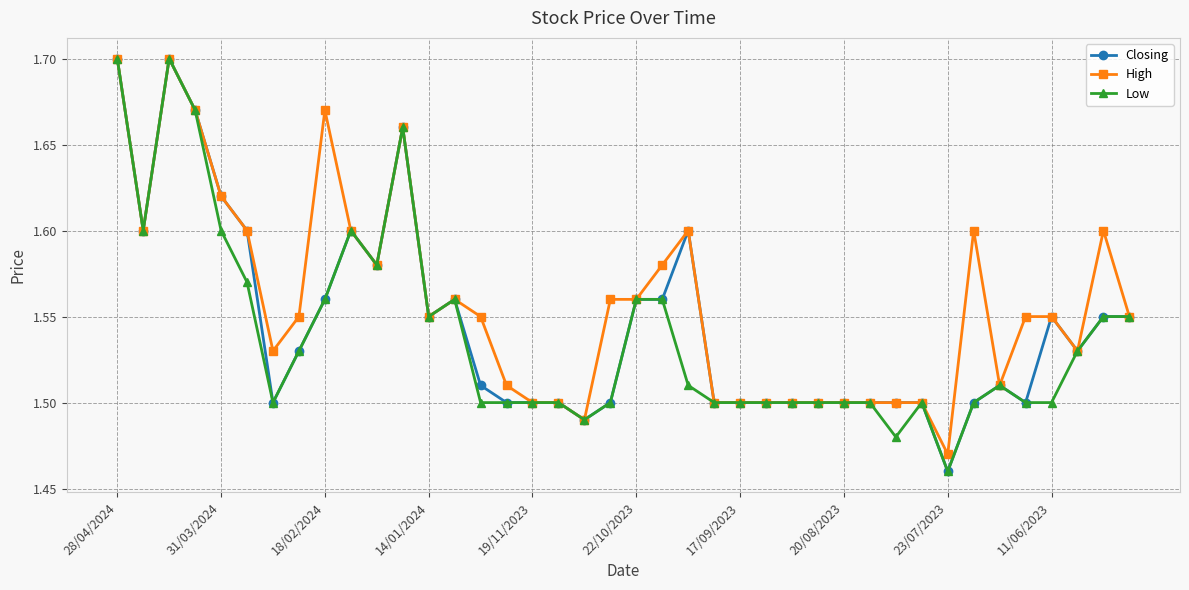

Which series has the largest total across all categories?

High